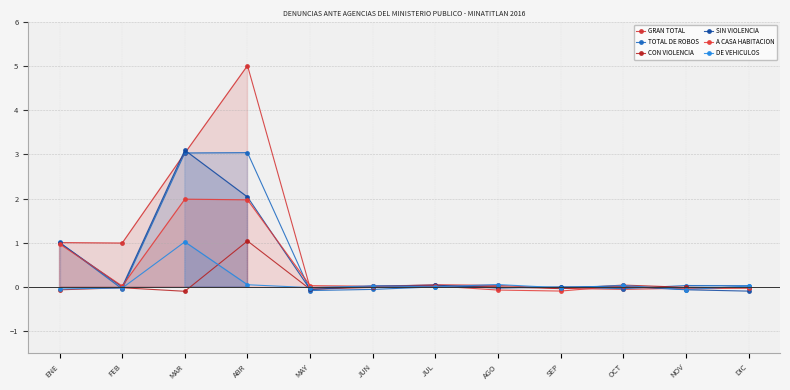

True or false: CON VIOLENCIA has more than 1 points higher than both neighbors.

True